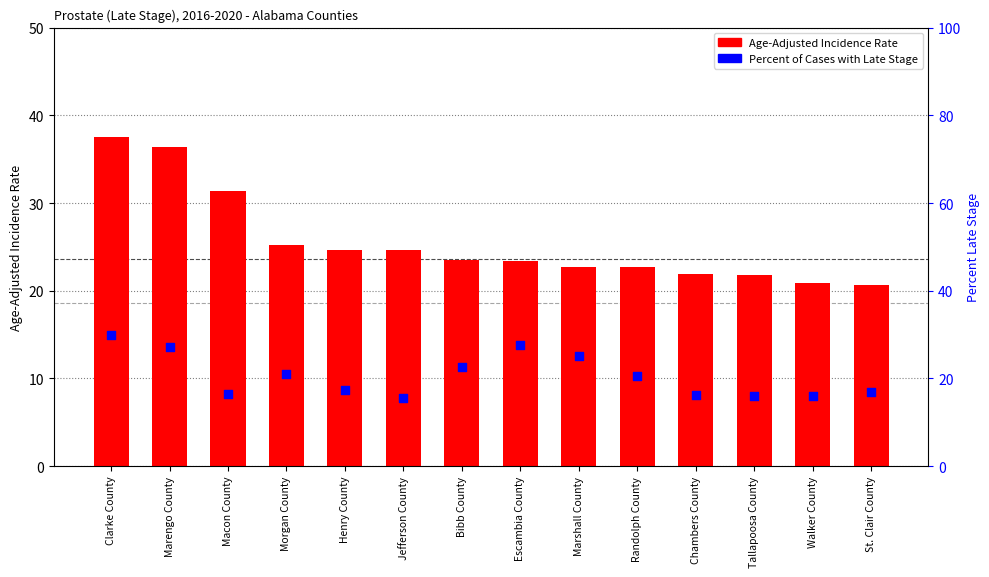

Which series has the largest total across all categories?

Age-Adjusted Incidence Rate